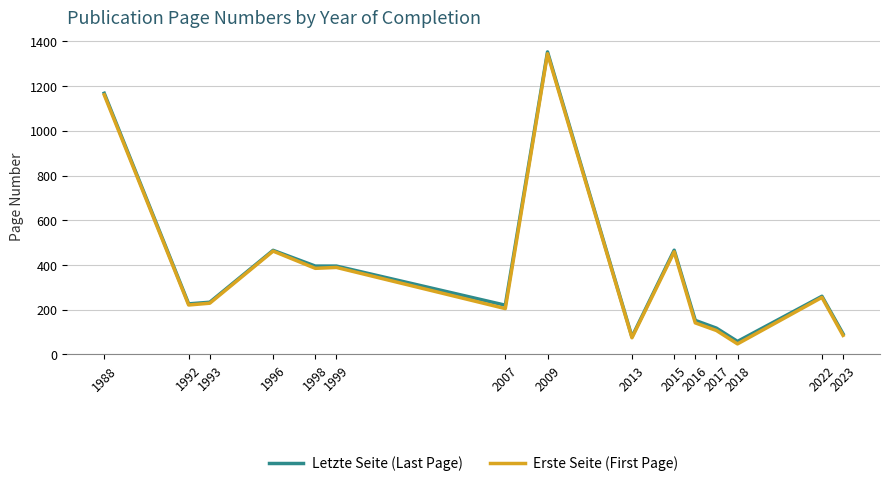

How many lines are shown in the chart?

2